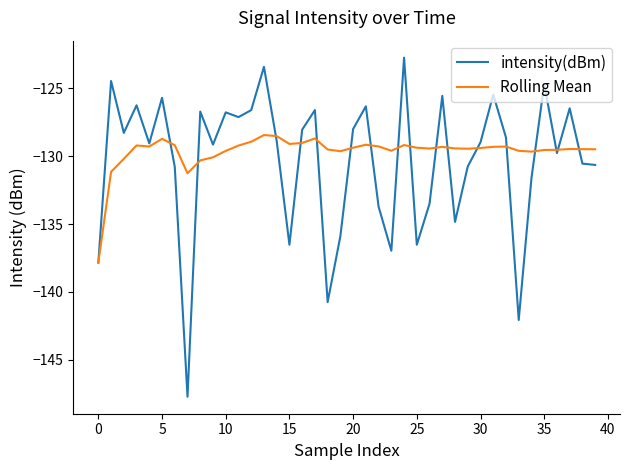

Which series has the widest spread of values?

intensity(dBm)